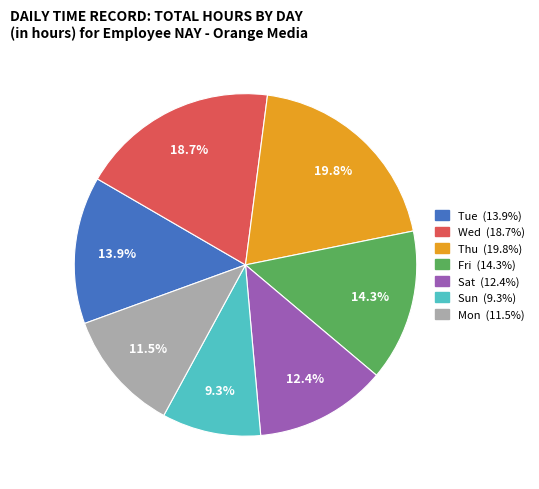

Is there a majority slice in this chart?

No